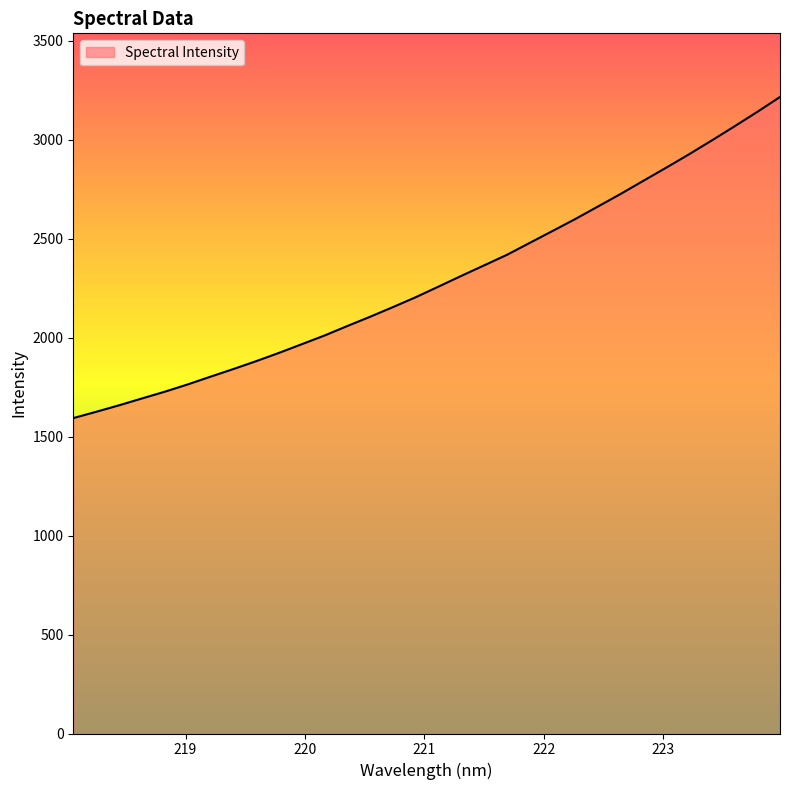

Reading right to left, extract all data points from this chart.

3214.9	3139.5	3066.5	2995.1	2925.1	2857.7	2791.6	2725.1	2661.3	2597.8	2537.3	2477.2	2417.0	2363.9	2310.8	2256.7	2203.0	2153.1	2104.4	2057.6	2009.6	1965.6	1921.8	1880.1	1840.2	1801.7	1762.6	1726.0	1691.9	1657.5	1624.8	1593.1